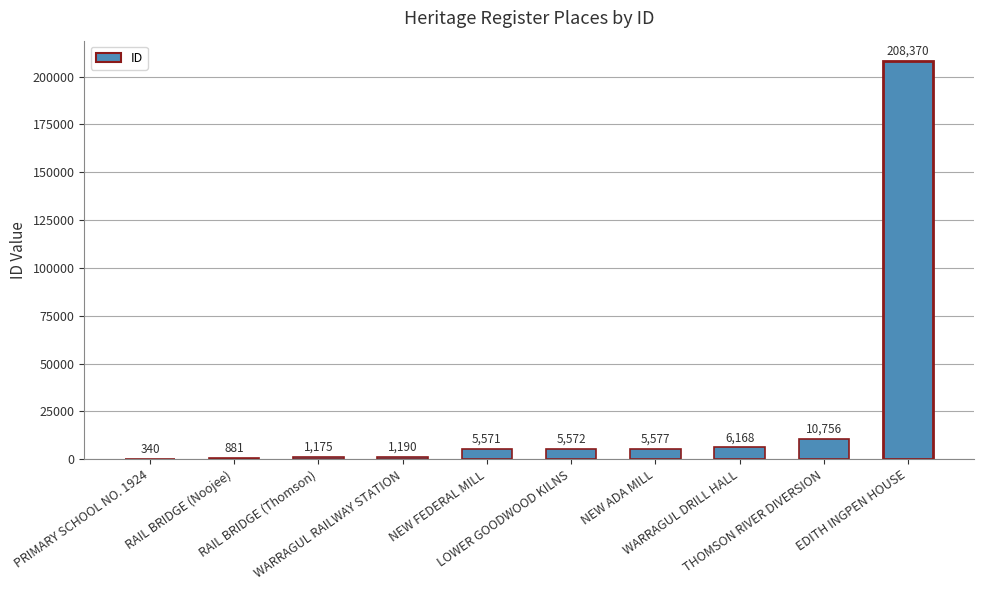

The value at RAIL BRIDGE (Thomson) is 1175. True or false?

True